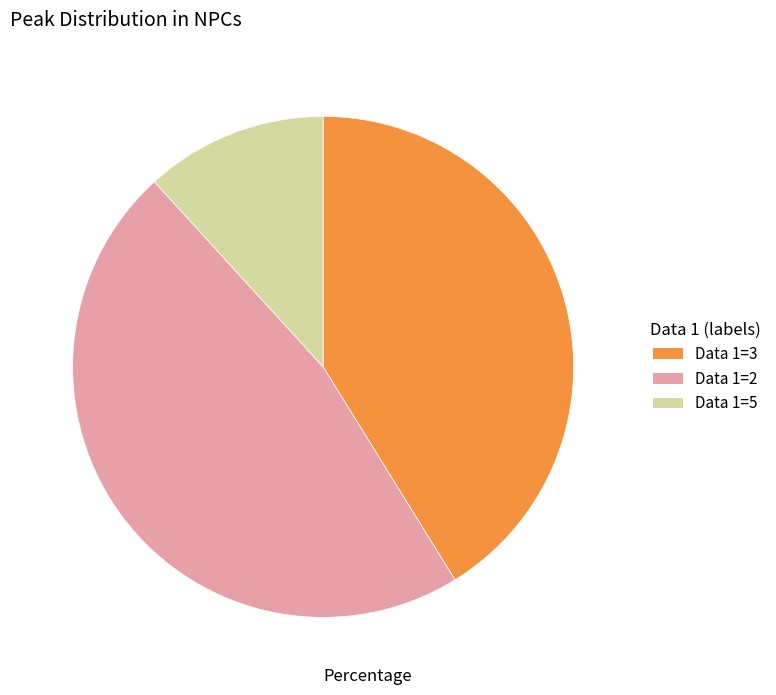

Which has a higher value, Data 1=3 or Data 1=5?

Data 1=3